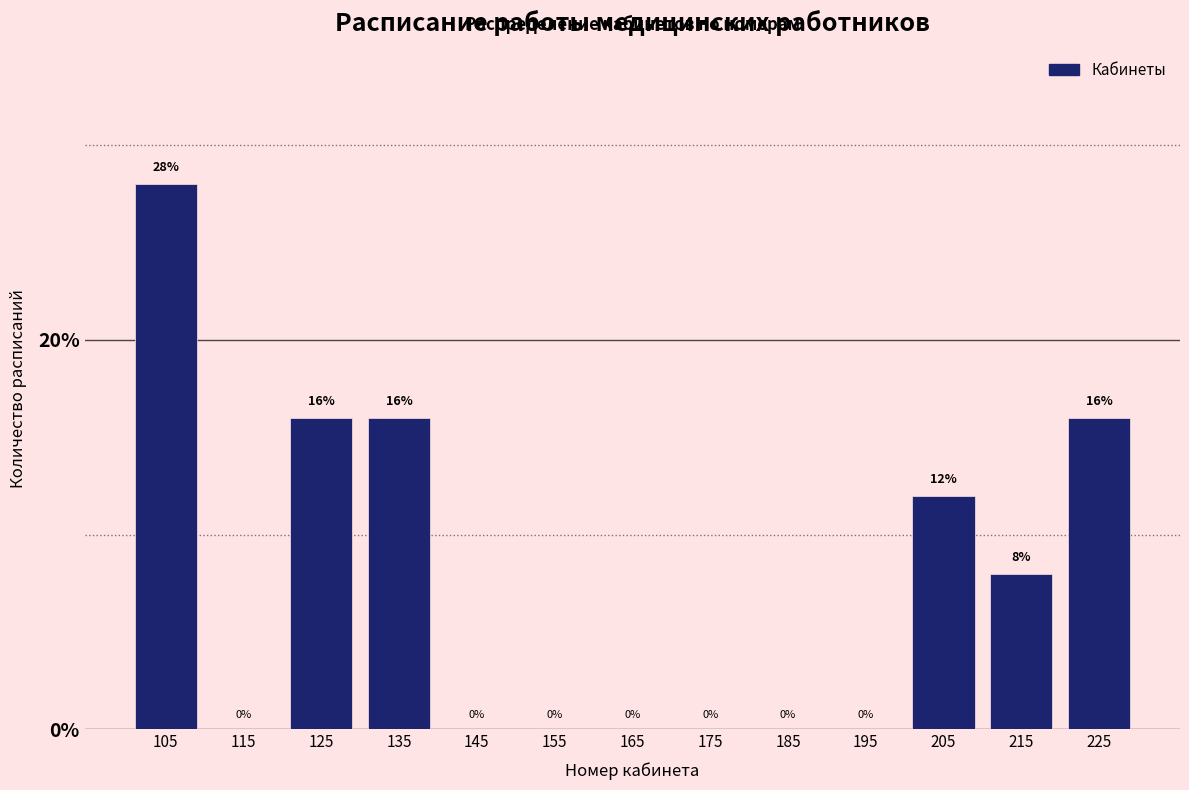

Reading left to right, list every bar in this chart as the range it spans on the x-axis followed by its height.

100 to 110: 28
110 to 120: 0
120 to 130: 16
130 to 140: 16
140 to 150: 0
150 to 160: 0
160 to 170: 0
170 to 180: 0
180 to 190: 0
190 to 200: 0
200 to 210: 12
210 to 220: 8
220 to 230: 16